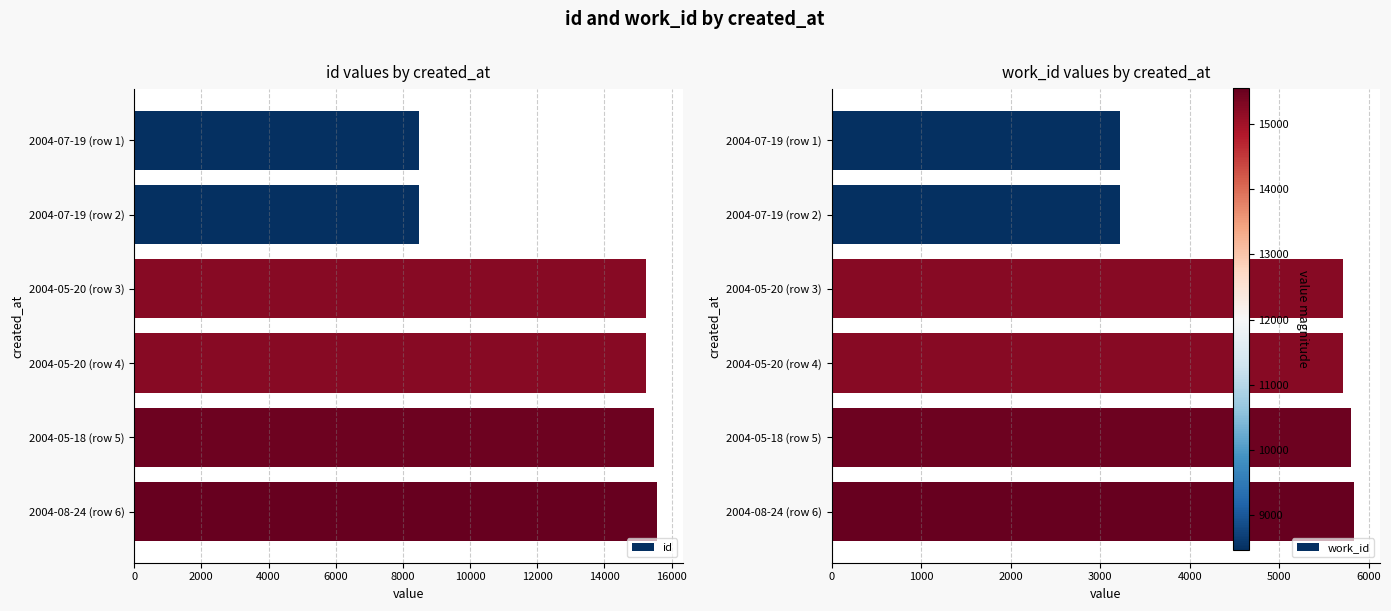

What is the minimum value shown in the chart?

3224